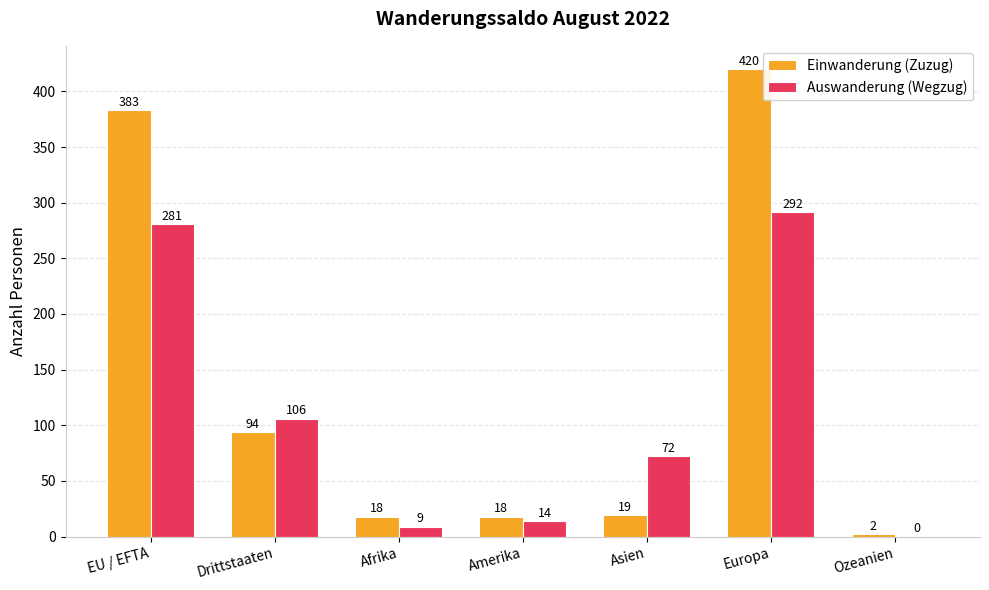

Which series changed the most between Afrika and Ozeanien?

Einwanderung (Zuzug)